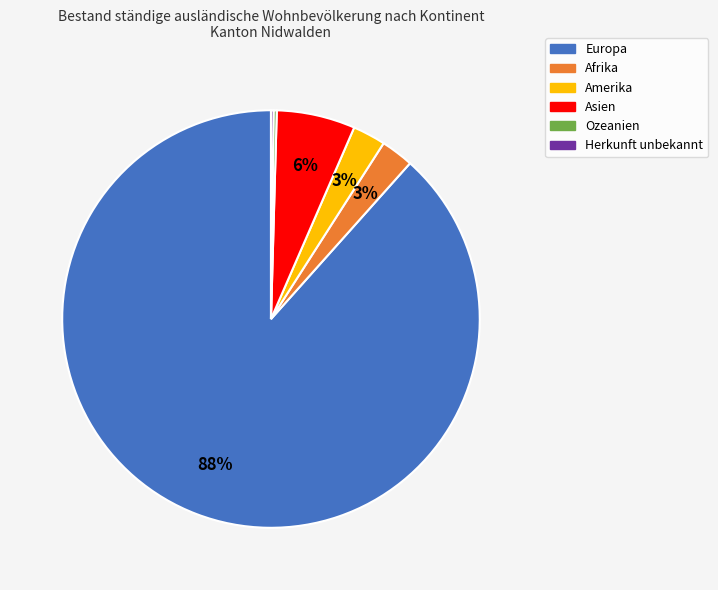

Which category has the biggest portion of the pie?

Europa